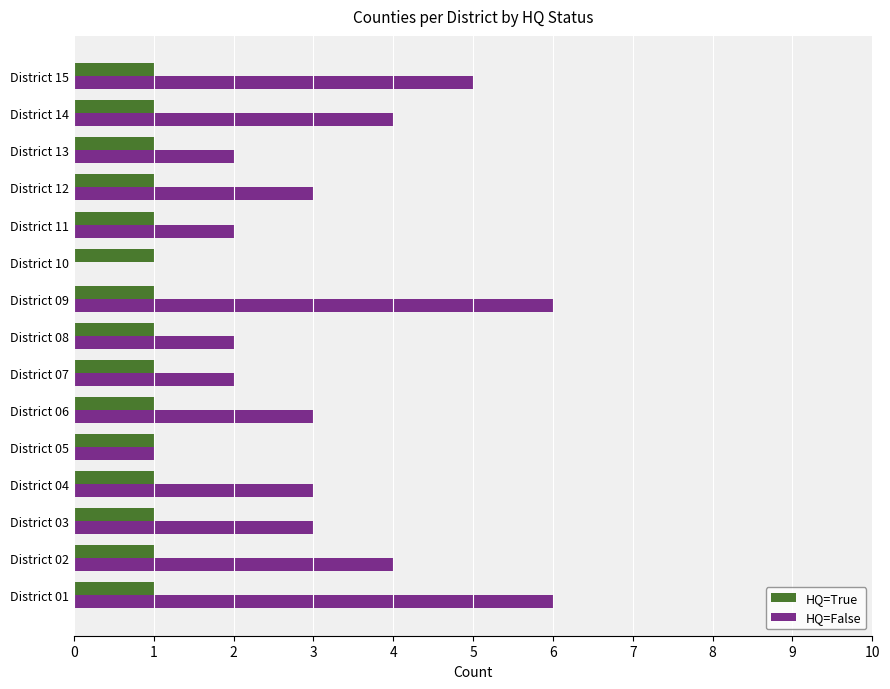

True or false: HQ=False has a value of 1 at District 11.

False